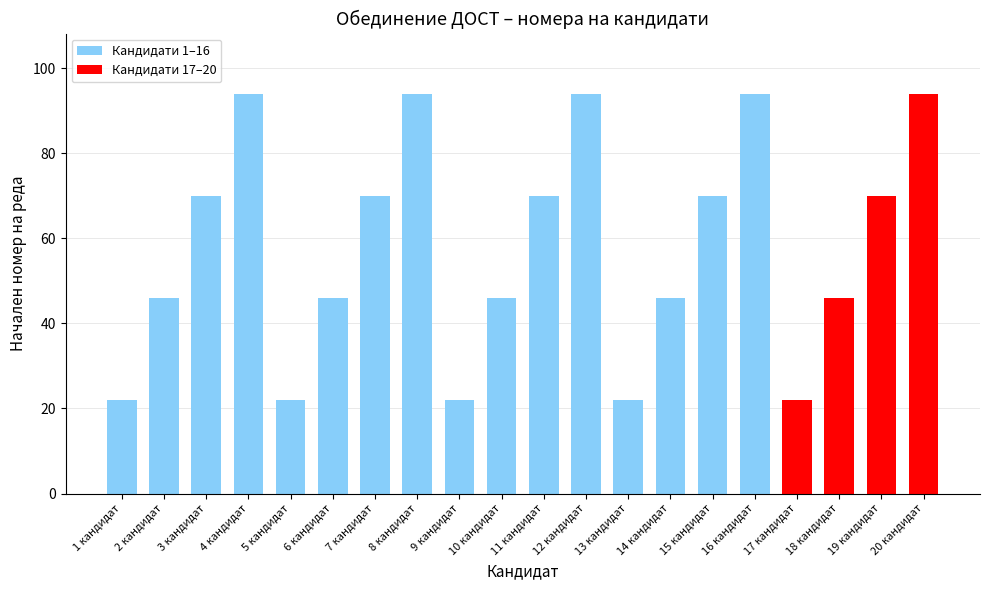

What is the sum of all values?

1160